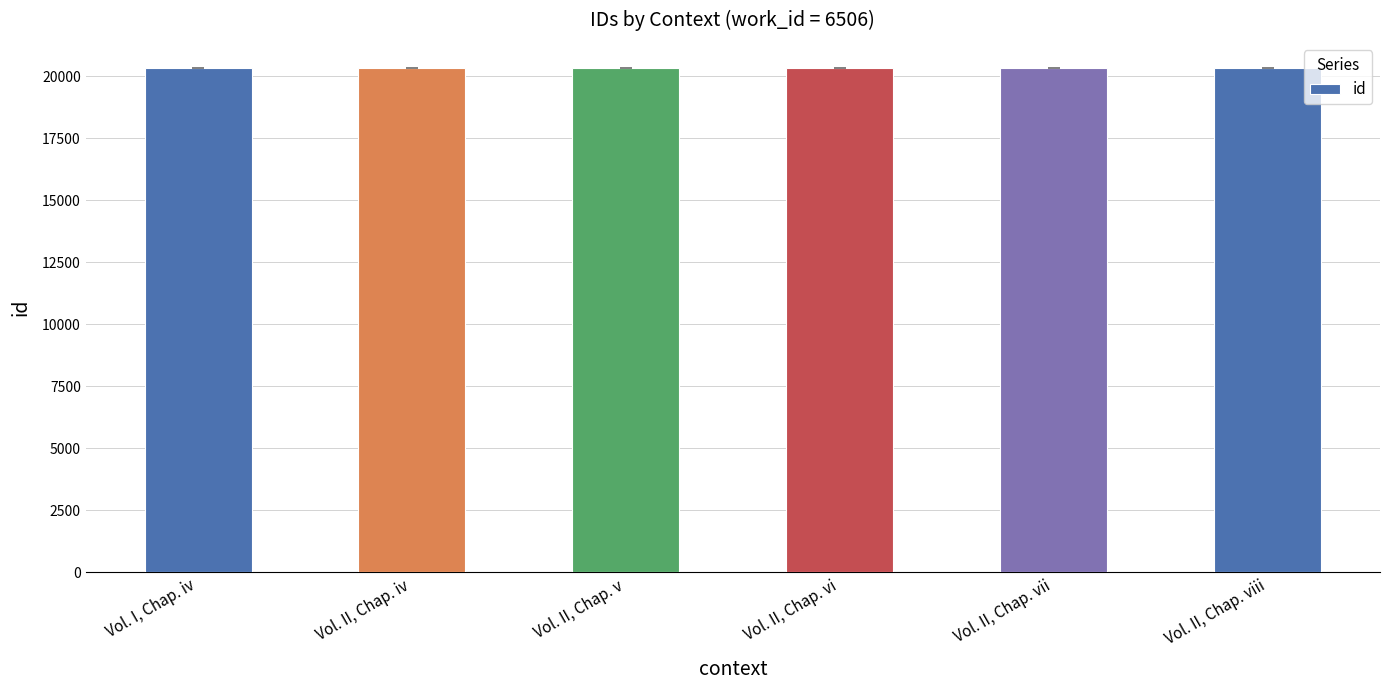

What is the difference between the values at Vol. II, Chap. iv and Vol. II, Chap. vi?

3.5